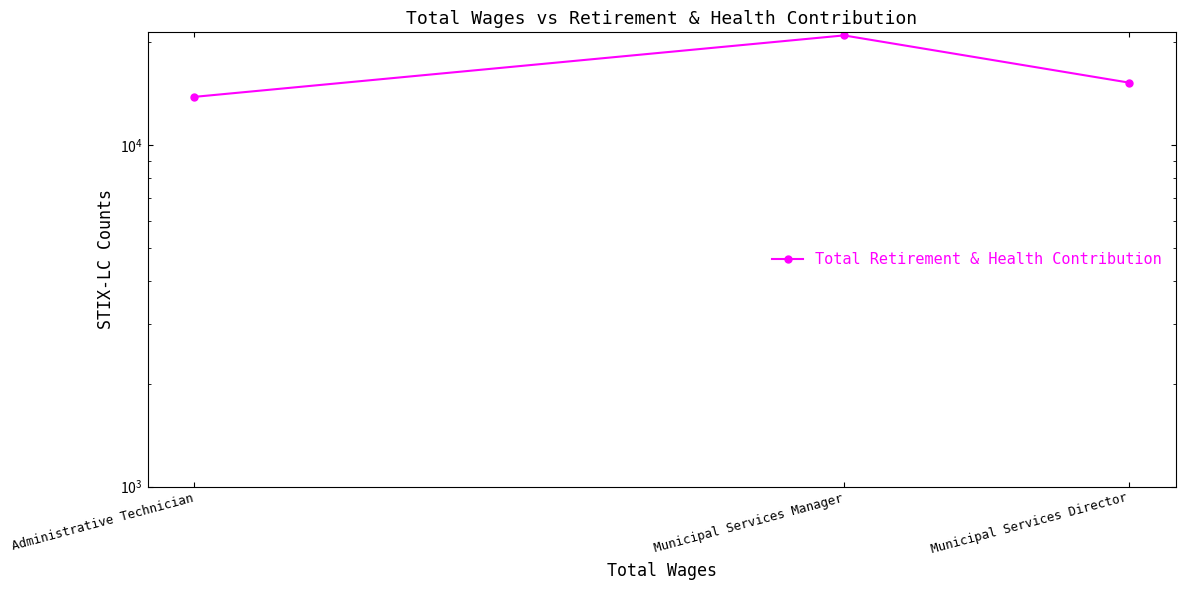

Rank the categories by value from lowest to highest.

Administrative Technician, Municipal Services Director, Municipal Services Manager